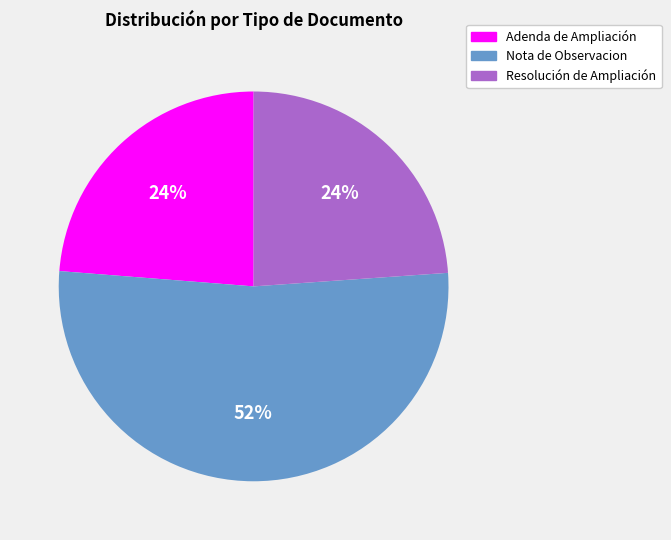

To the nearest percent, what is the difference between the Resolución de Ampliación and Nota de Observacion slice percentages?

28%